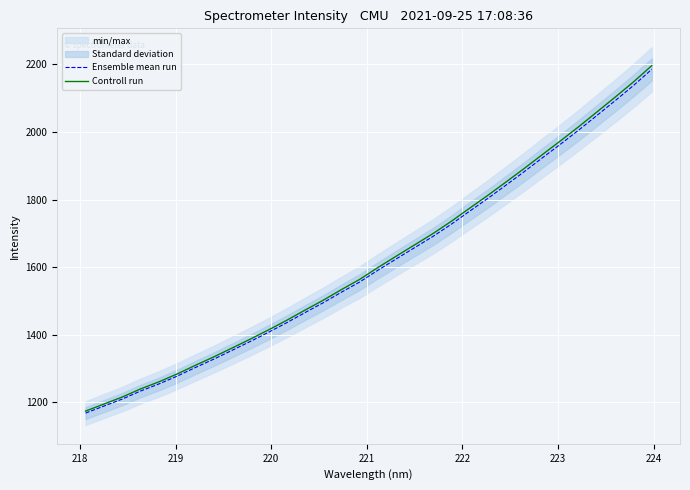

What is the sum of all Controll run values?

51778.1